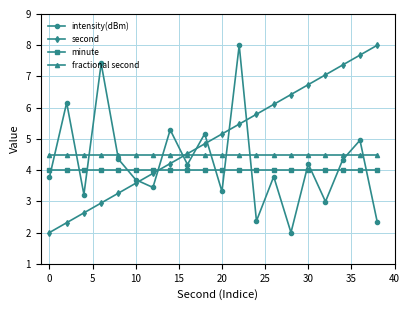

How many series are shown in this chart?

4